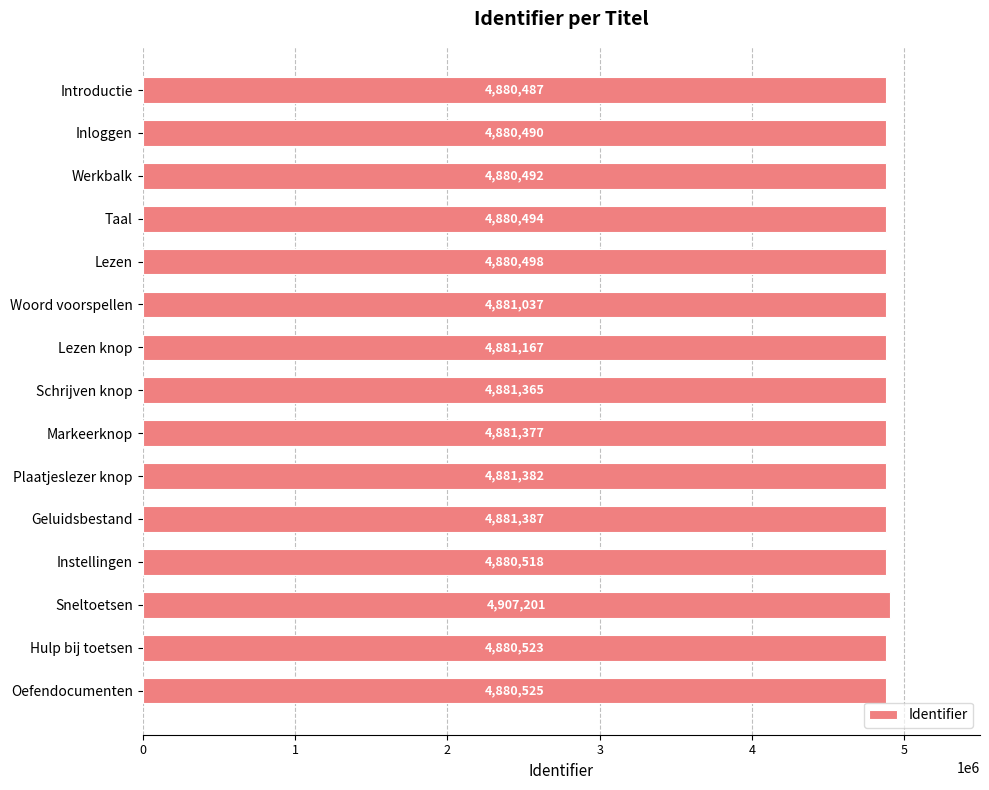

Approximately how many times larger is the value at Instellingen compared to Introductie?

1.0